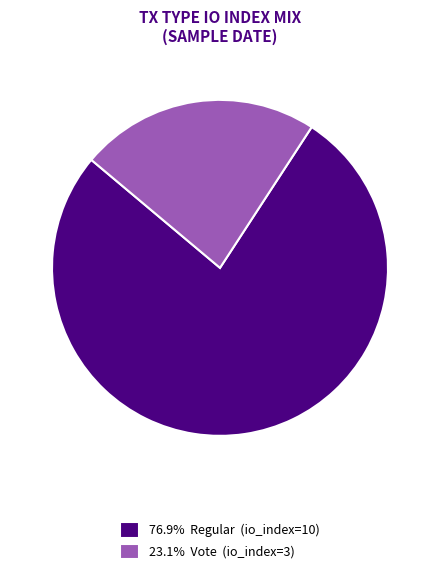

What is the ratio of the value at 23.1% Vote (io_index=3) to the value at 76.9% Regular (io_index=10)?

0.3